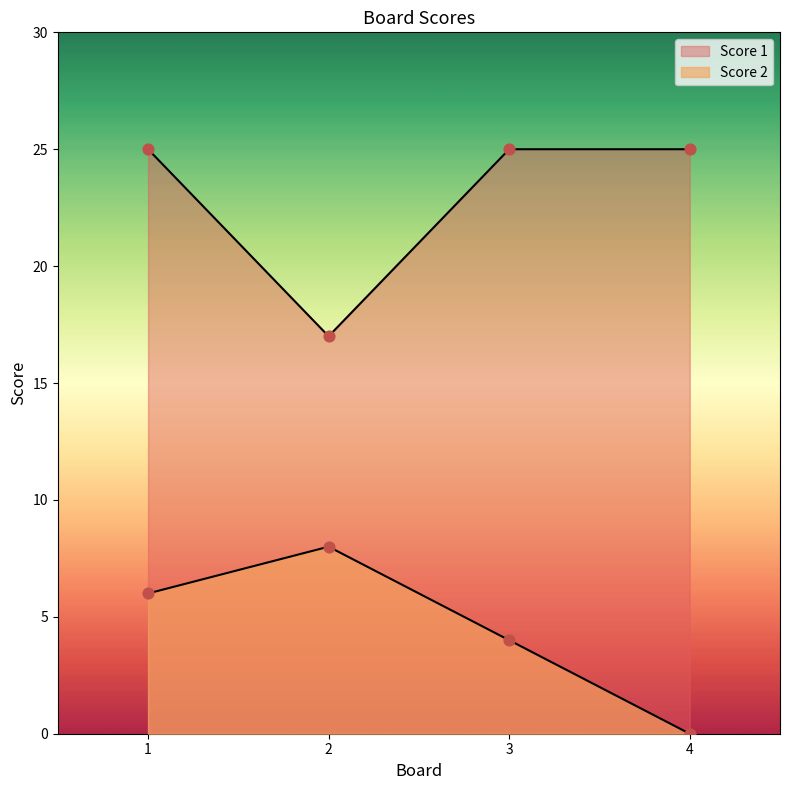

At how many categories does at least one series exceed 5?

4